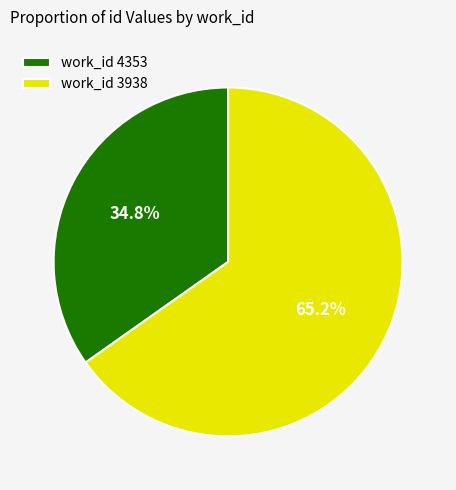

Is there a majority slice in this chart?

Yes